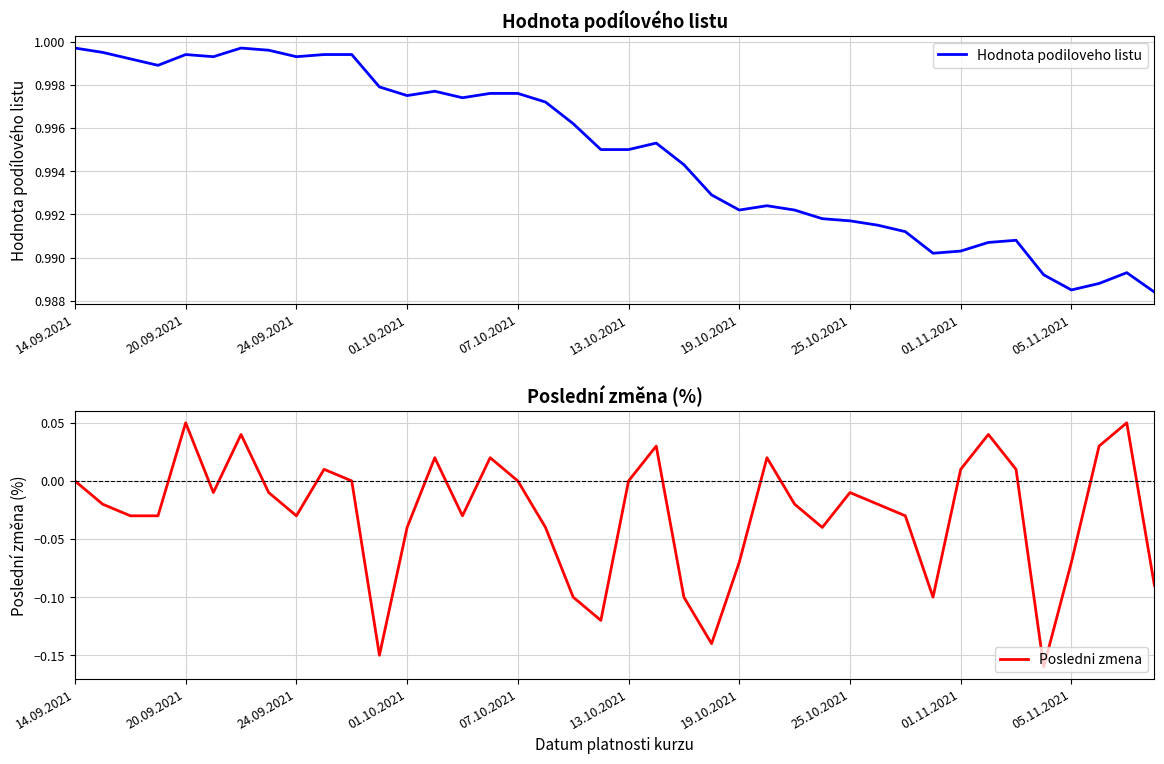

Reading right to left, list all the values displayed in this chart.

Hodnota podiloveho listu: 1.0	1.0	1.0	1.0	1.0	1.0	1.0	1.0	1.0	1.0	1.0	1.0	1.0	1.0	1.0	1.0	1.0	1.0	1.0	1.0	1.0	1.0	1.0	1.0	1.0	1.0	1.0	1.0	1.0	1.0	1.0	1.0	1.0	1.0	1.0	1.0	1.0	1.0	1.0	1.0
Posledni zmena: -0.1	0.1	0.0	-0.1	-0.2	0.0	0.0	0.0	-0.1	-0.0	-0.0	-0.0	-0.0	-0.0	0.0	-0.1	-0.1	-0.1	0.0	0.0	-0.1	-0.1	-0.0	0.0	0.0	-0.0	0.0	-0.0	-0.1	0.0	0.0	-0.0	-0.0	0.0	-0.0	0.1	-0.0	-0.0	-0.0	0.0